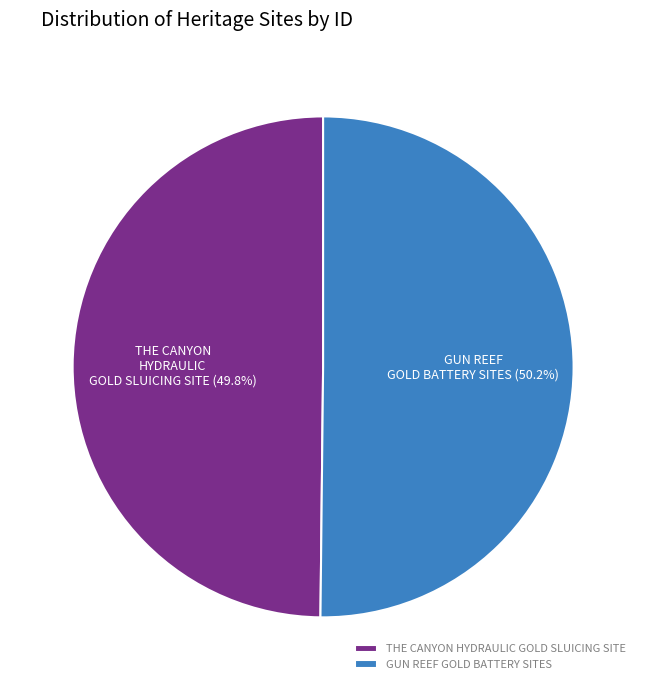

To the nearest percent, what is the combined percentage of THE CANYON HYDRAULIC GOLD SLUICING SITE and GUN REEF GOLD BATTERY SITES?

100%